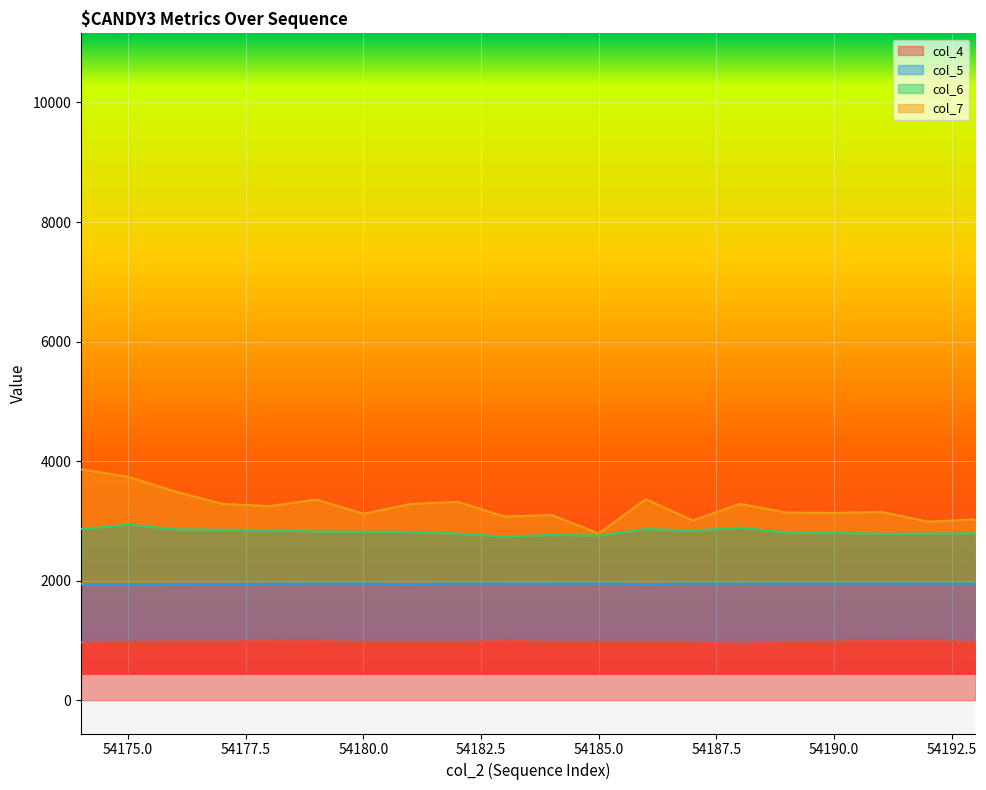

At which category is the sum across all series the highest?

54174